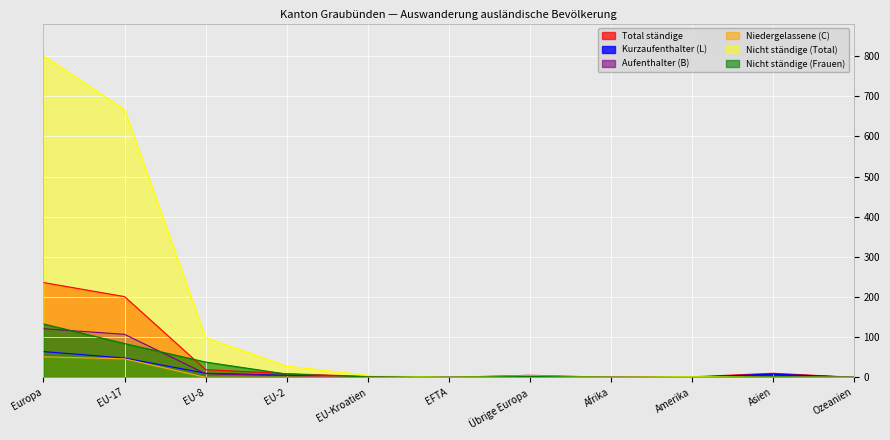

Which has a higher value, EFTA or Asien?

Asien